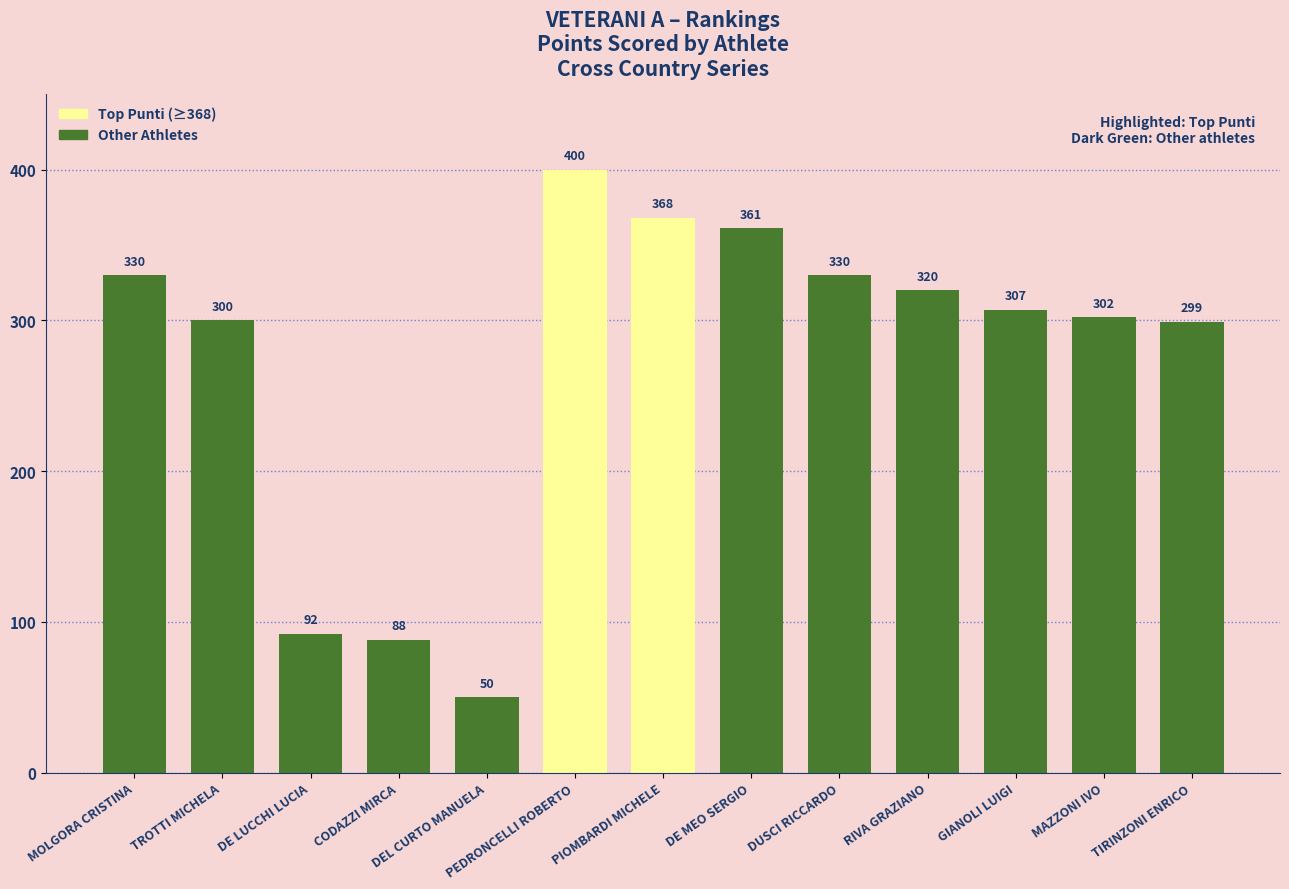

Are the bars horizontal?

No